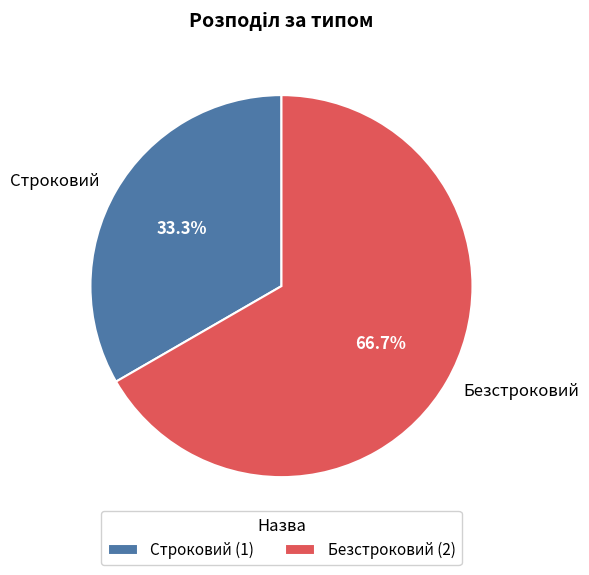

Which category has the biggest portion of the pie?

Безстроковий